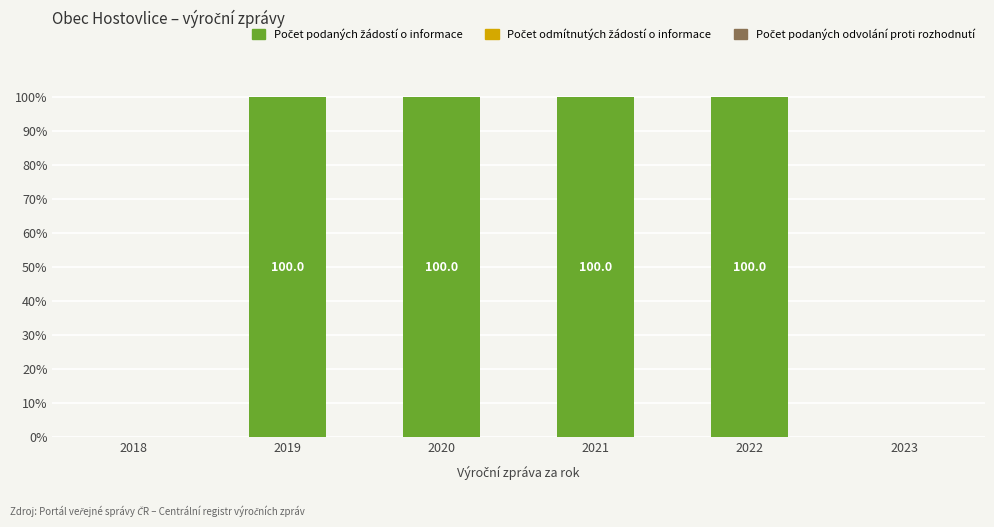

What is the greatest value displayed?

100